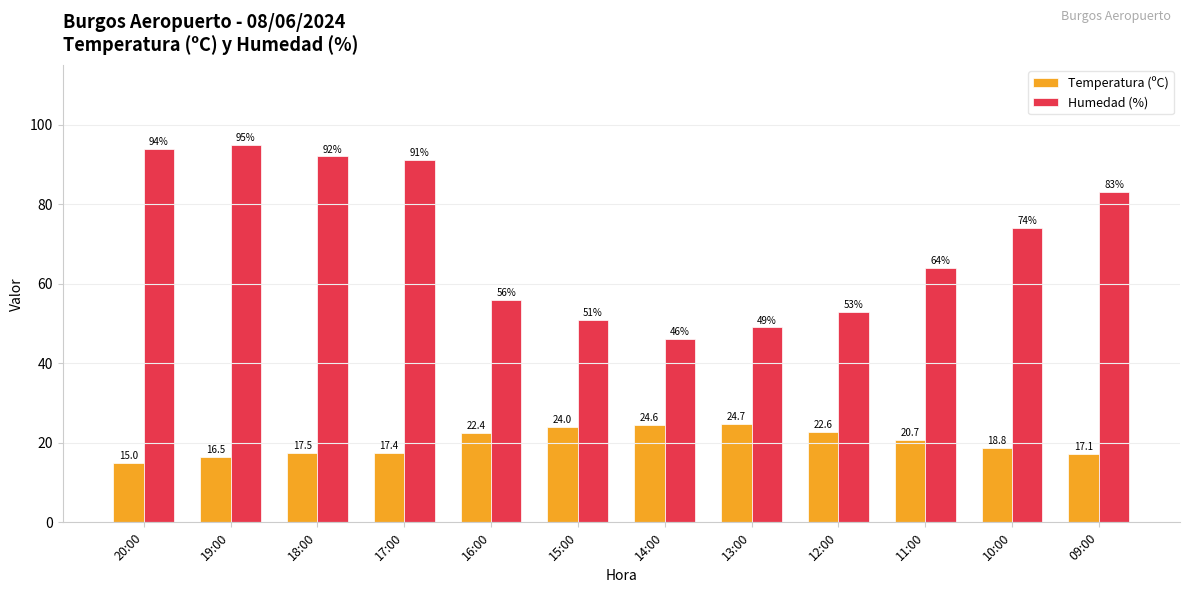

How many series are shown in this chart?

2